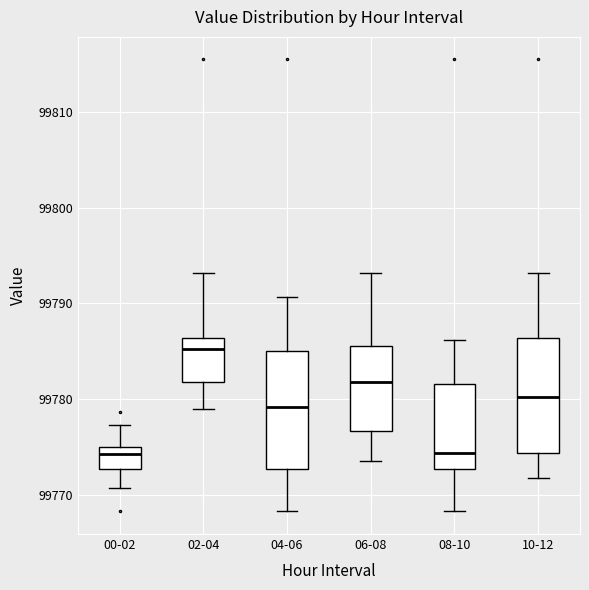

Which box has the highest median line?

02-04